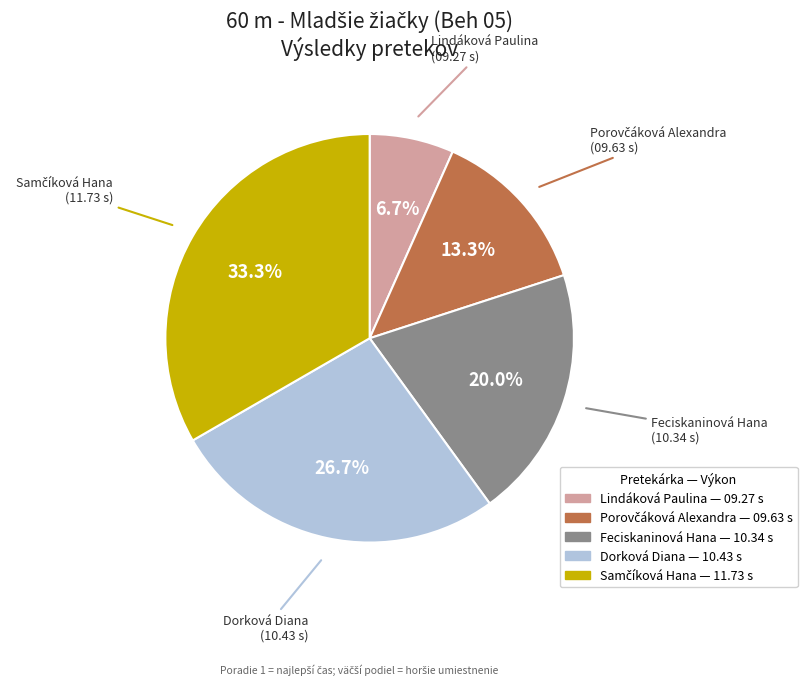

What is the ratio of the value at Dorková Diana to the value at Lindáková Paulina?

4.0